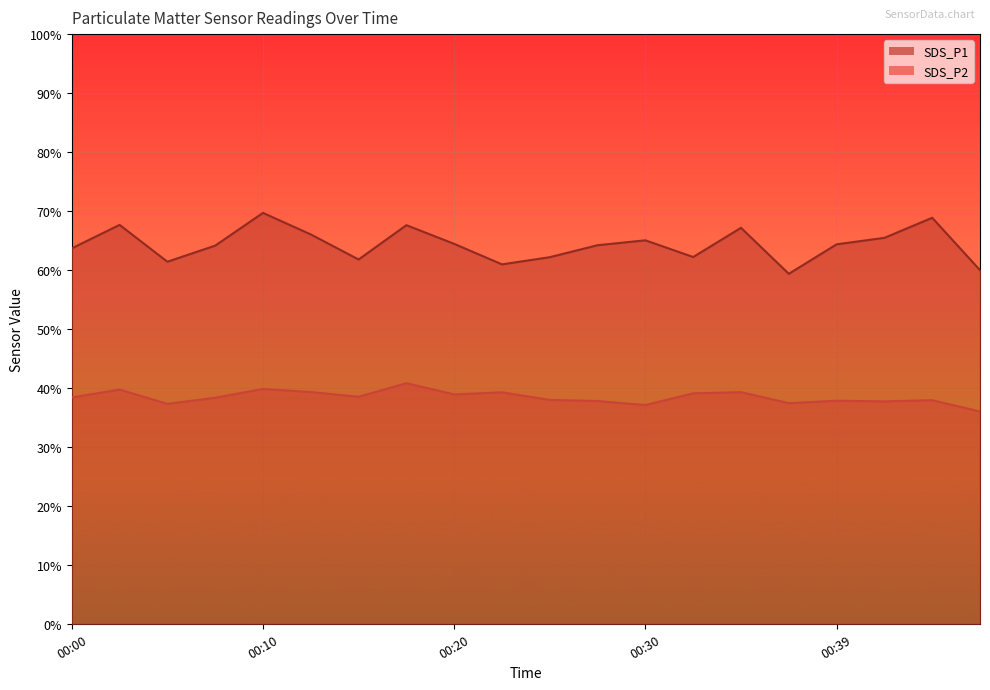

True or false: SDS_P2 and SDS_P1 intersect in this chart.

False